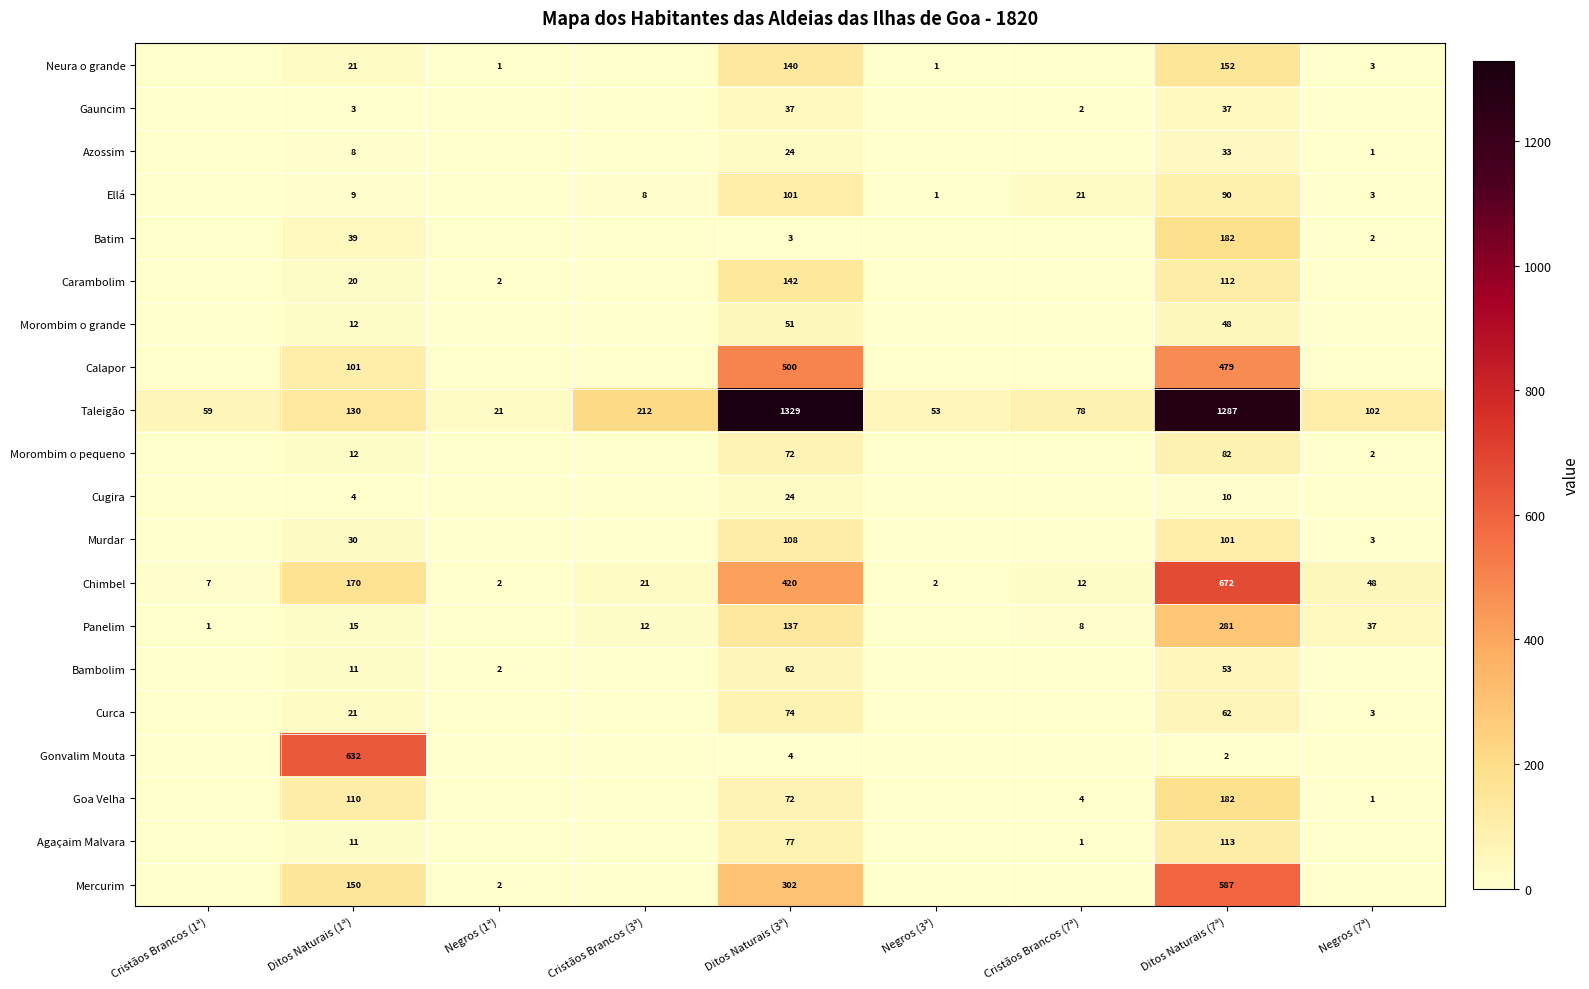

Is the value of Mercurim at Negros (1ª) greater than the value of Neura o grande at Negros (1ª)?

Yes